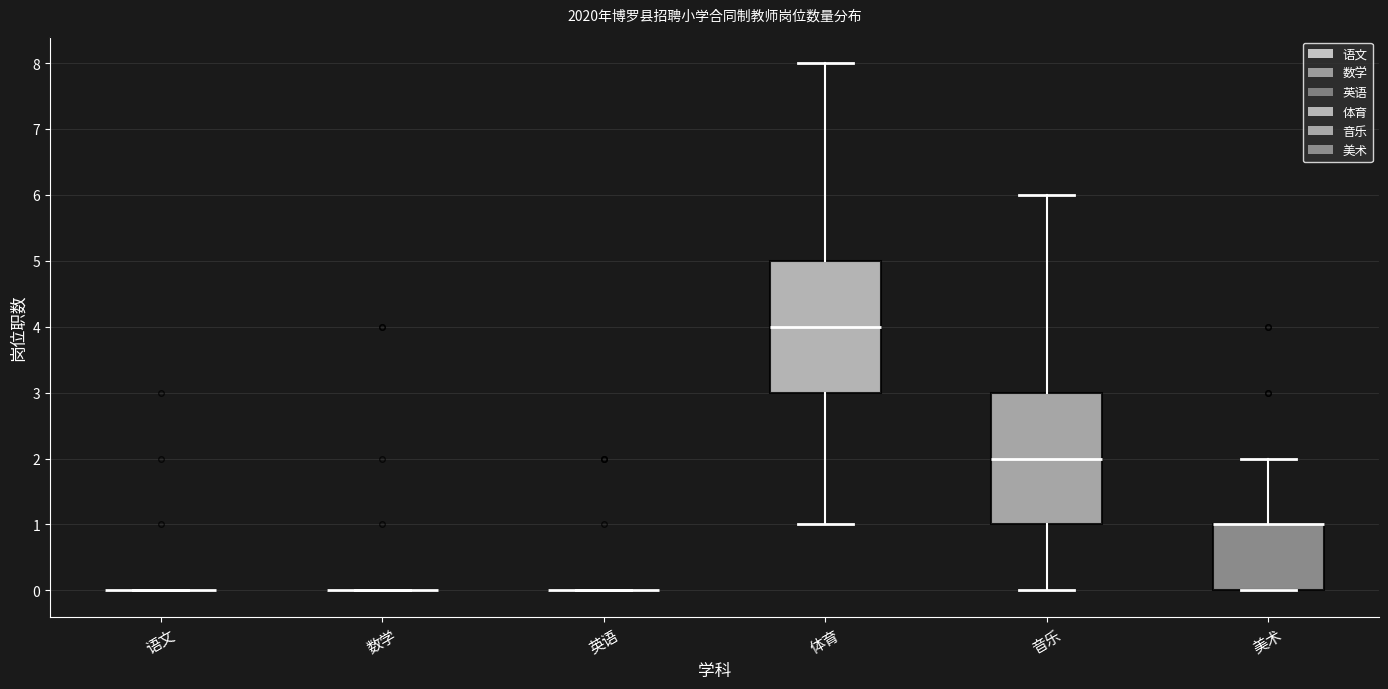

Reading left to right, transcribe this box plot: for each box, give where its median line is, the range the box spans, and where its two whiskers end, as read against the y-axis. The values are not printed on the chart, so give them approximately, as read against the axis.

语文: box collapsed to a line at 0, whiskers 0 to 0
数学: box collapsed to a line at 0, whiskers 0 to 0
英语: box collapsed to a line at 0, whiskers 0 to 0
体育: median 4, box 3 to 5, whiskers 1 to 8
音乐: median 2, box 1 to 3, whiskers 0 to 6
美术: median 1 (drawn on the box's upper edge), box 0 to 1, whiskers 0 to 2